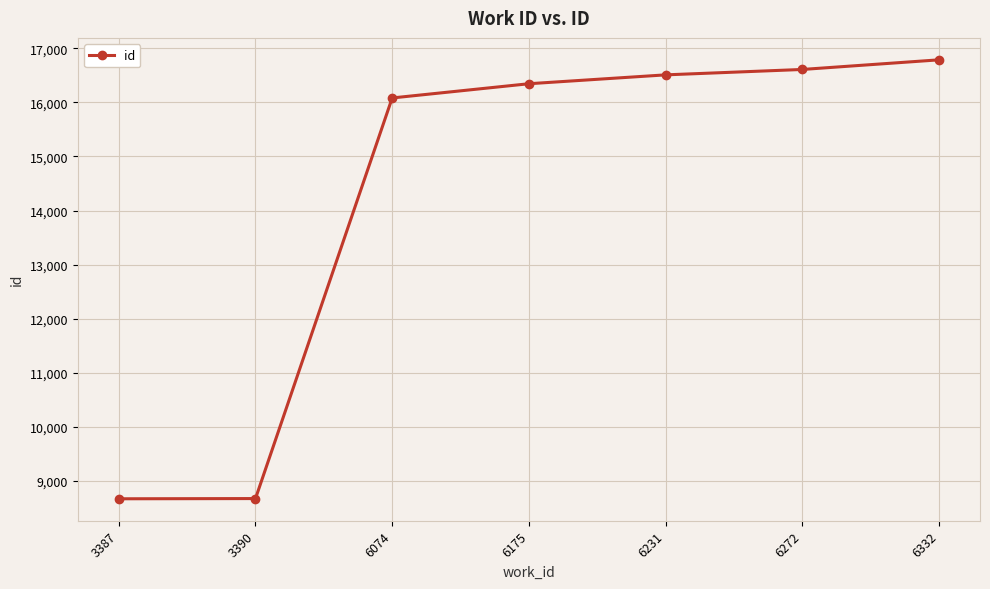

Where is the data nearest to the value 12727?

6074